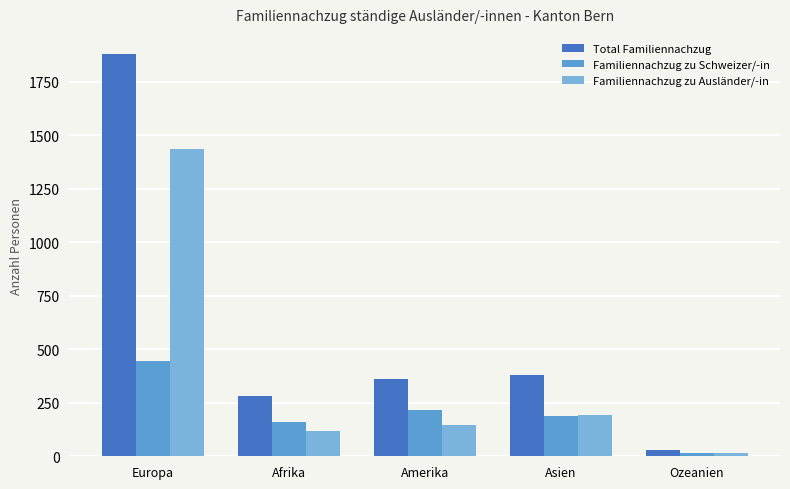

What is the average value of the Familiennachzug zu Schweizer/-in series?

205